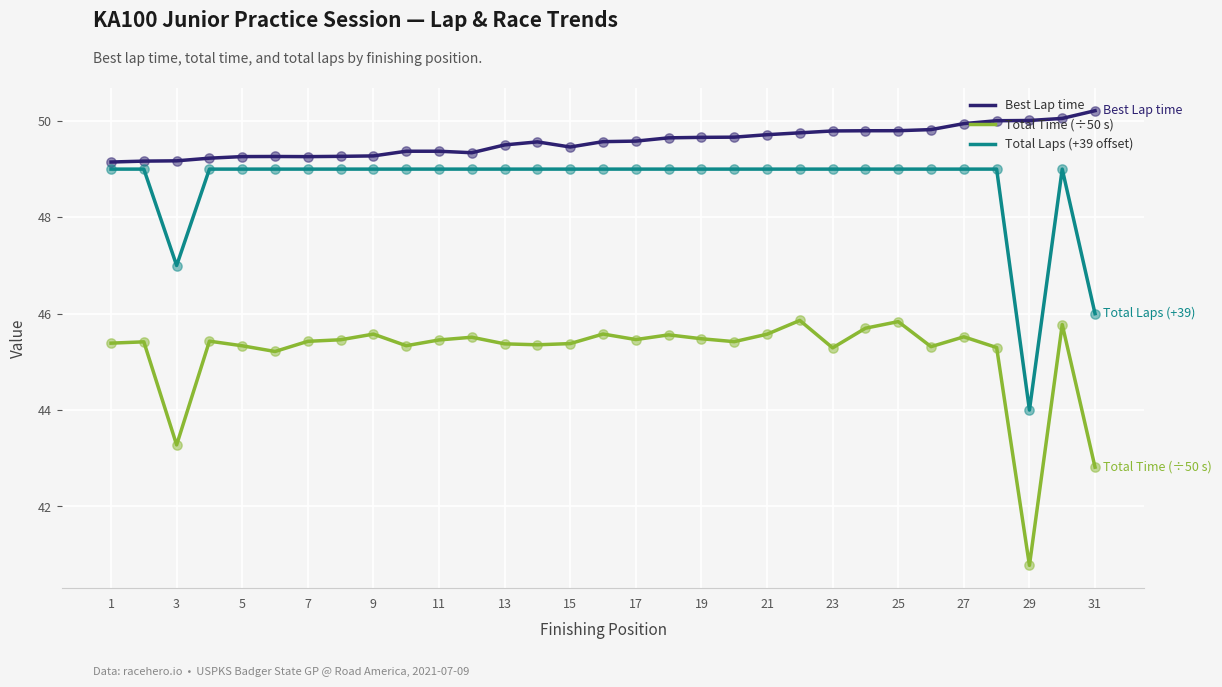

Which series has the largest total across all categories?

Best Lap time